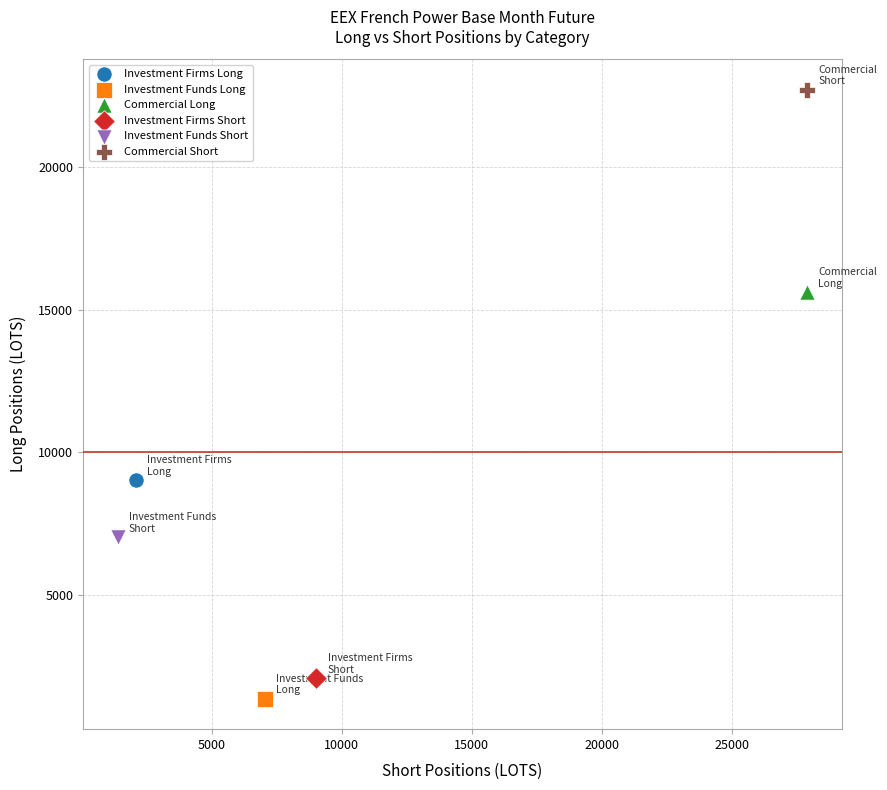

What are all the series names shown in the legend?

Investment Firms Long, Investment Funds Long, Commercial Long, Investment Firms Short, Investment Funds Short, Commercial Short